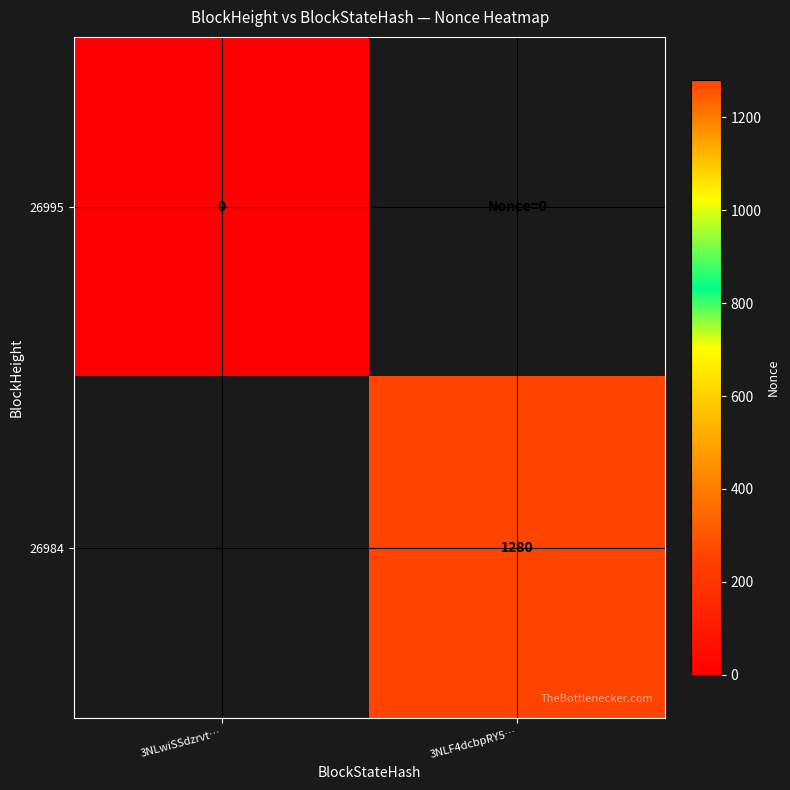

Is the value of 26995 at 3NLwiSSdzrvt… greater than the value of 26984 at 3NLF4dcbpRY5…?

No